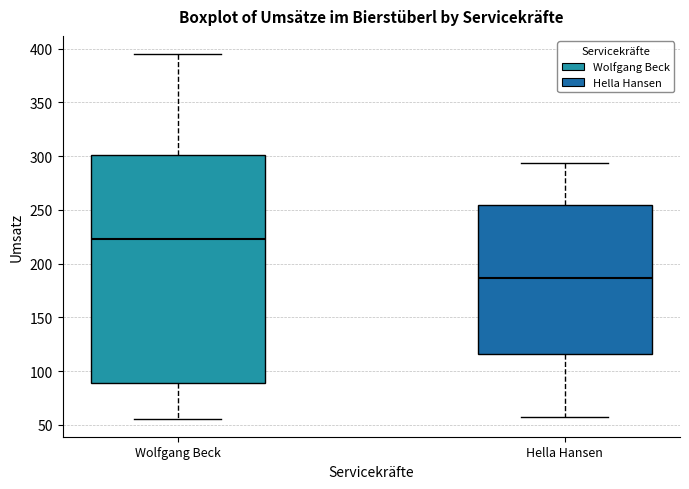

Which box is the tallest, from its lower edge to its upper edge?

Wolfgang Beck